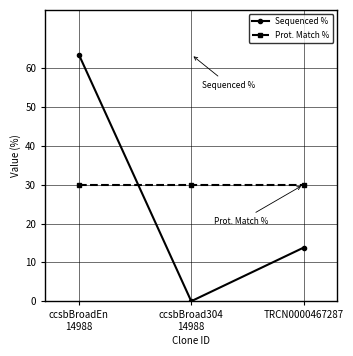

What is the sum of the Prot. Match % values at TRCN0000467287 and ccsbBroadEn
14988?

60.0